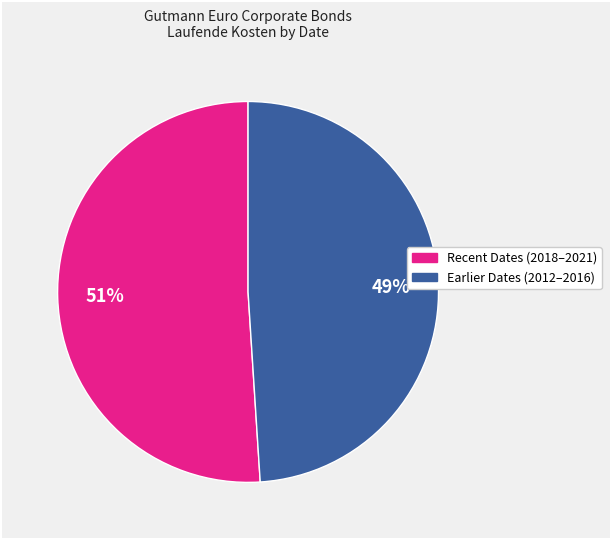

Is there any slice that represents more than half of the pie?

Yes